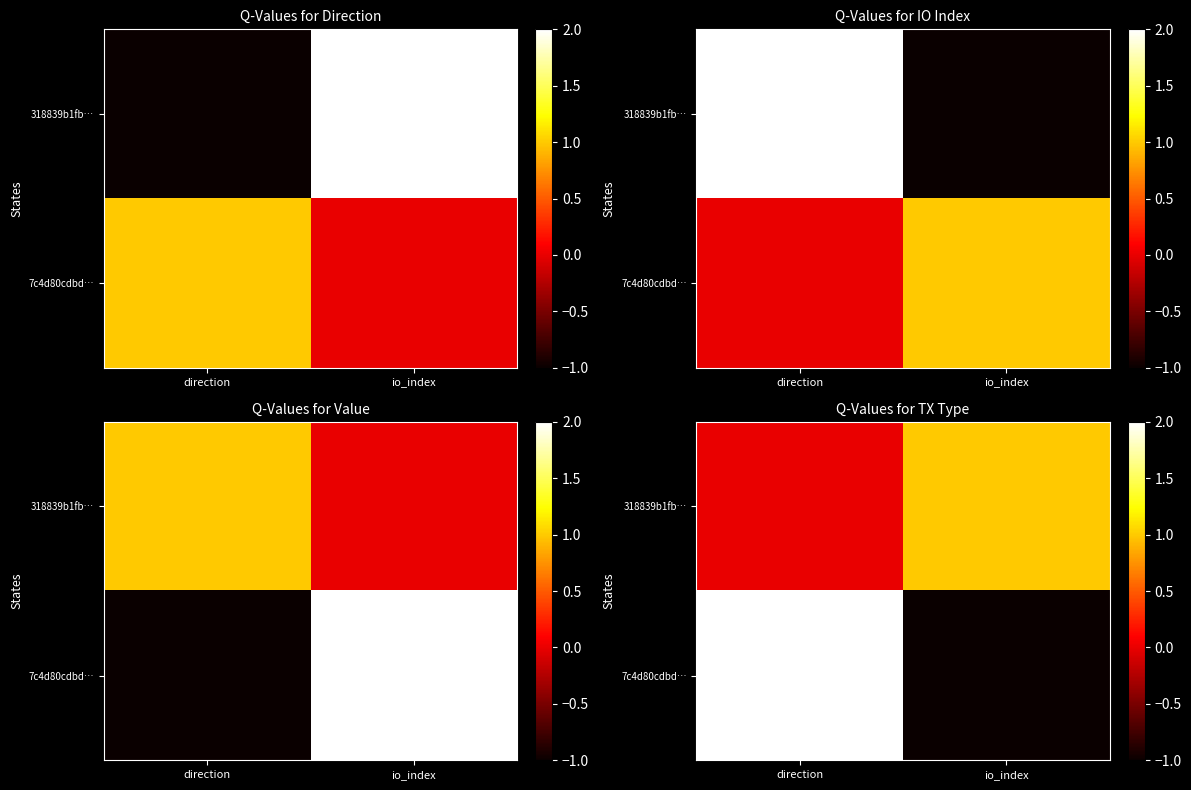

Is it true that 7c4d80cdbd… equals 2 at direction?

True